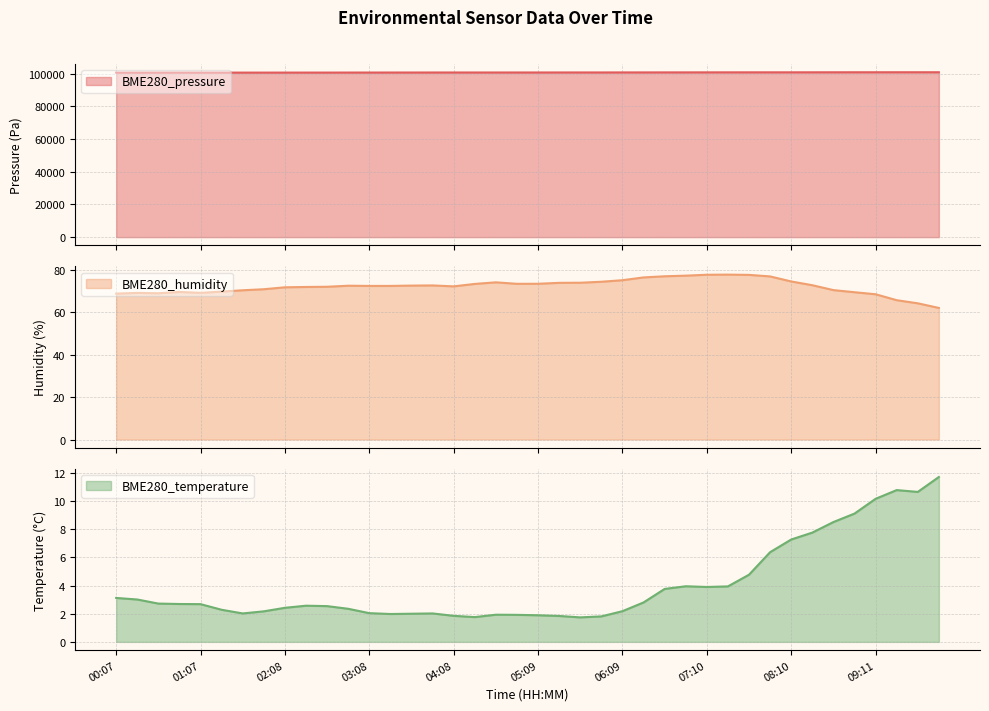

How many lines are shown in the chart?

3